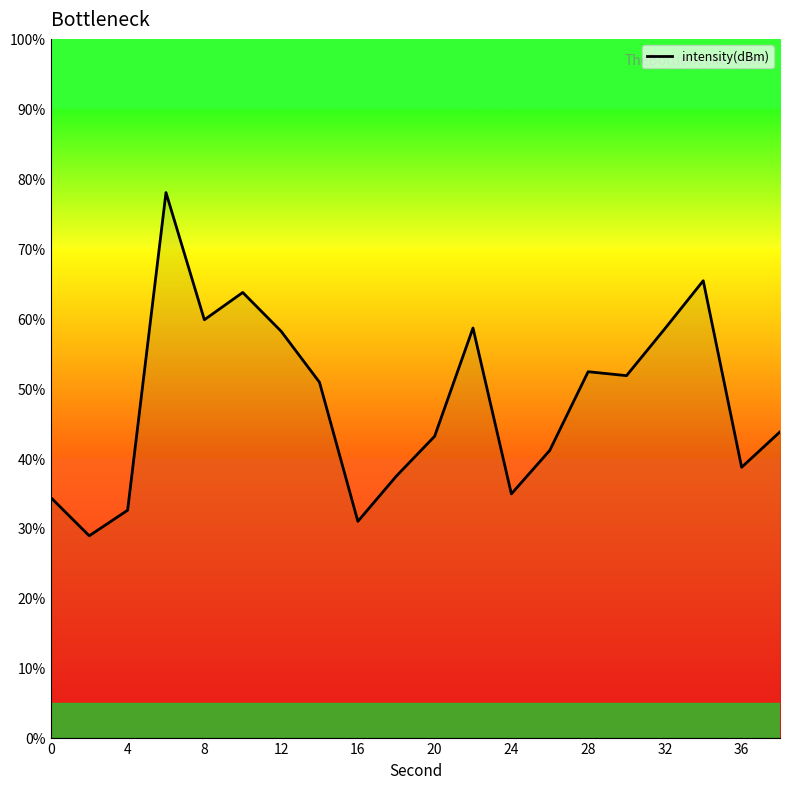

What is the minimum value shown in the chart?

28.9